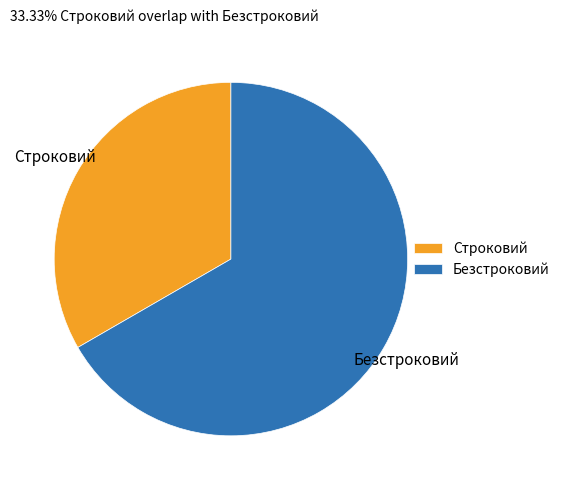

Is the sum of Безстроковий and Строковий greater than half?

Yes